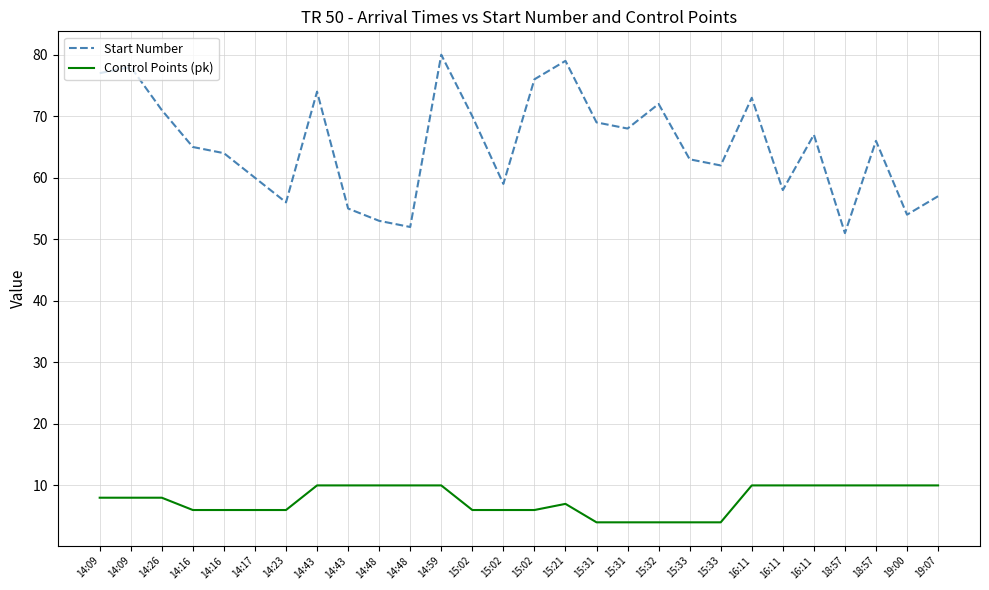

List the labels in order of Control Points (pk) value, largest first.

14:43, 14:43, 14:48, 14:48, 14:59, 16:11, 16:11, 16:11, 18:57, 18:57, 19:00, 19:07, 14:09, 14:09, 14:26, 15:21, 14:16, 14:16, 14:17, 14:23, 15:02, 15:02, 15:02, 15:31, 15:31, 15:32, 15:33, 15:33